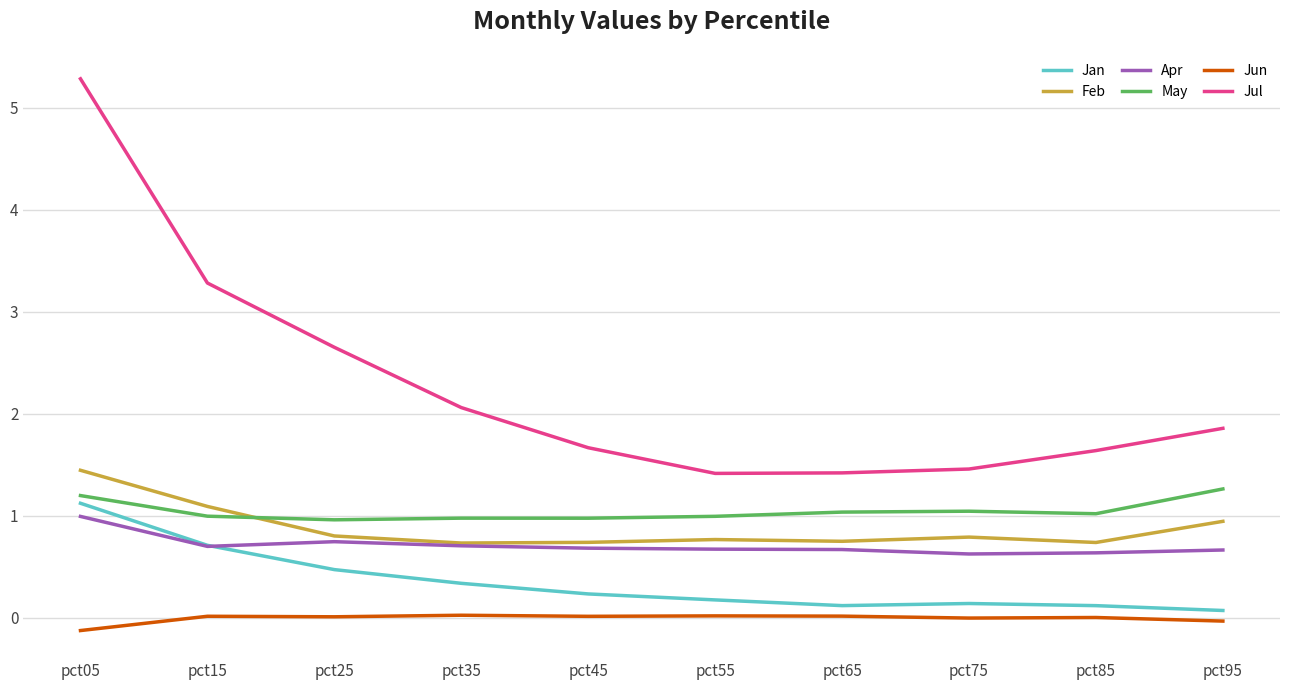

At how many categories does at least one series exceed 1?

10